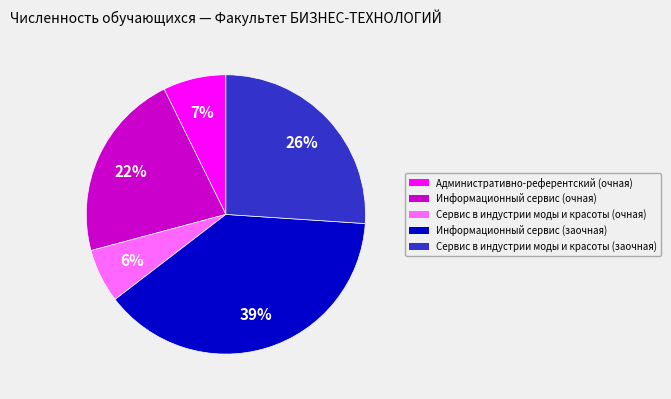

The Информационный сервис (заочная) slice represents 39% of the pie. True or false?

True